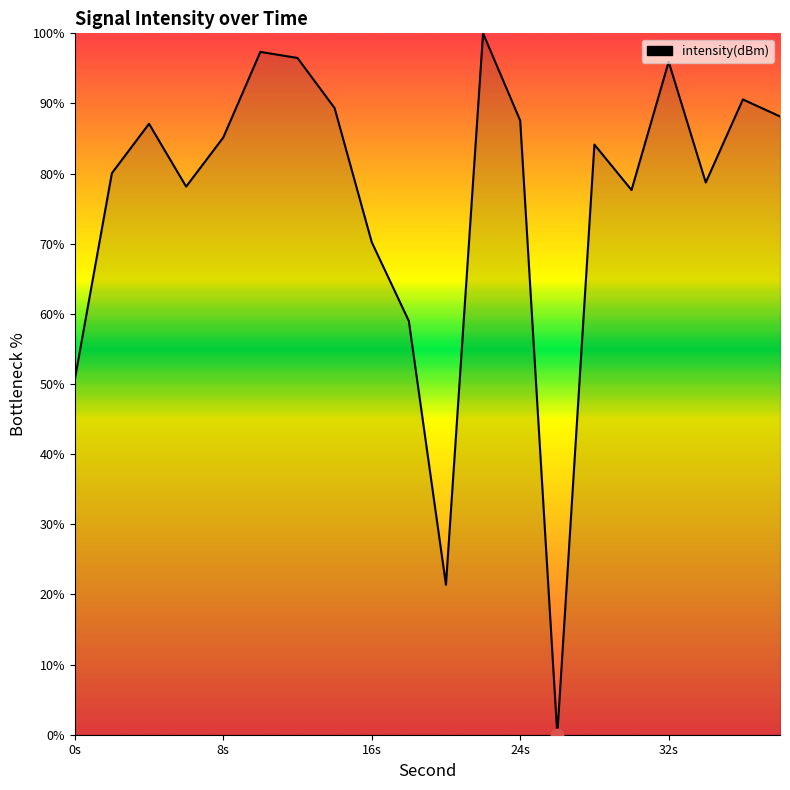

What is the maximum value shown in the chart?

100.0